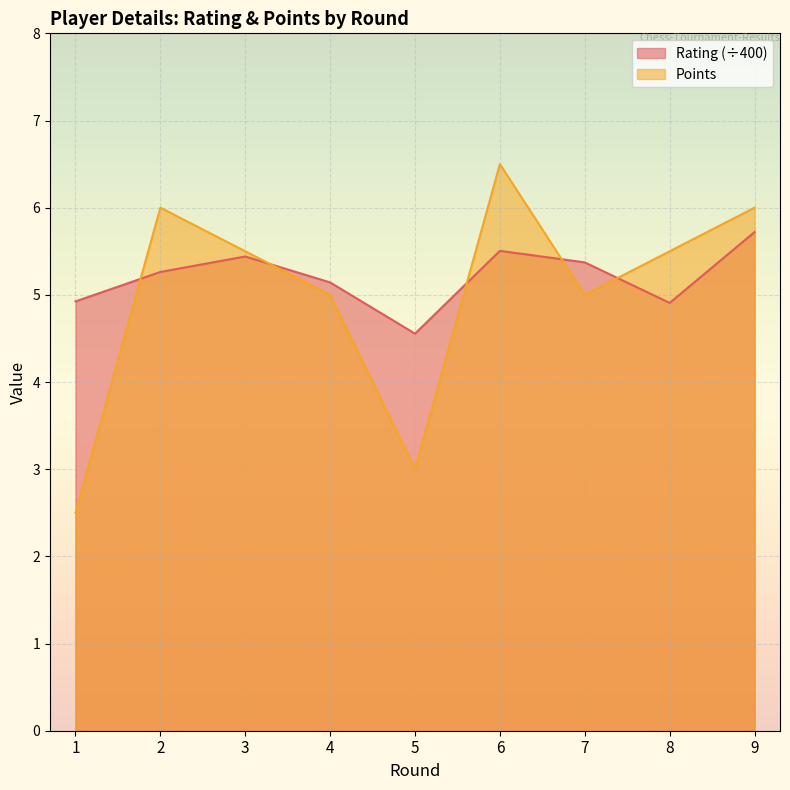

Reading left to right, extract all data points from this chart.

Rating: 4.9	5.3	5.4	5.1	4.6	5.5	5.4	4.9	5.7
Points: 2.5	6.0	5.5	5.0	3.0	6.5	5.0	5.5	6.0